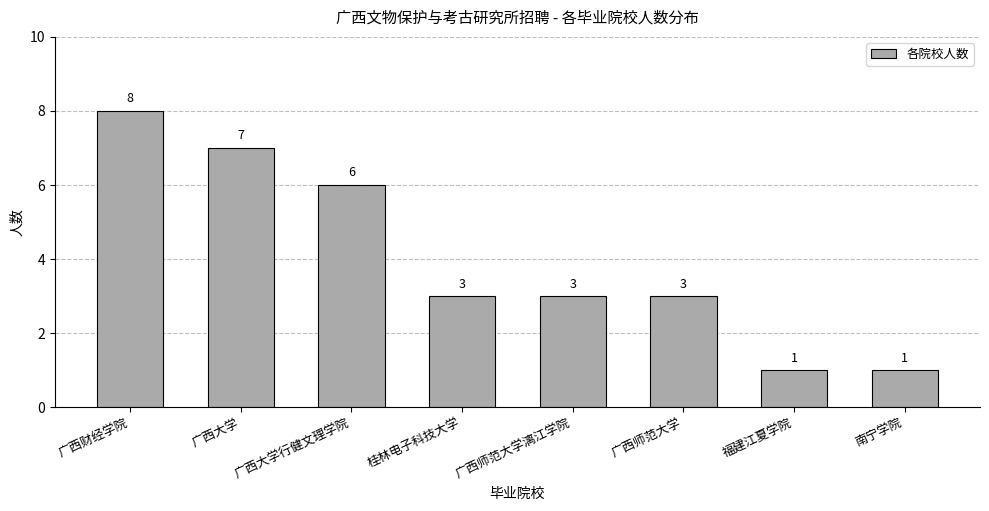

Reading left to right, transcribe all the data shown in this chart.

8	7	6	3	3	3	1	1